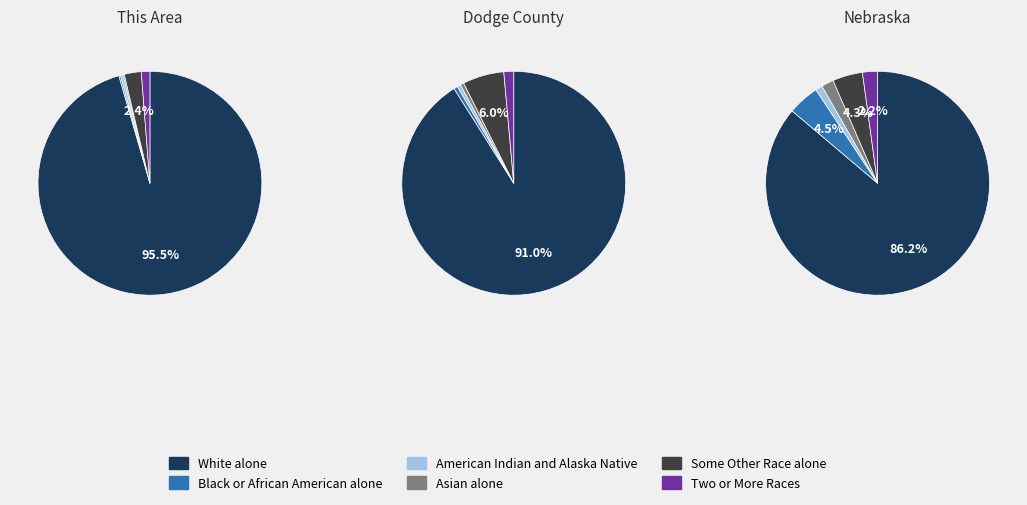

Combined, do Nebraska and This Area account for over 50%?

Yes